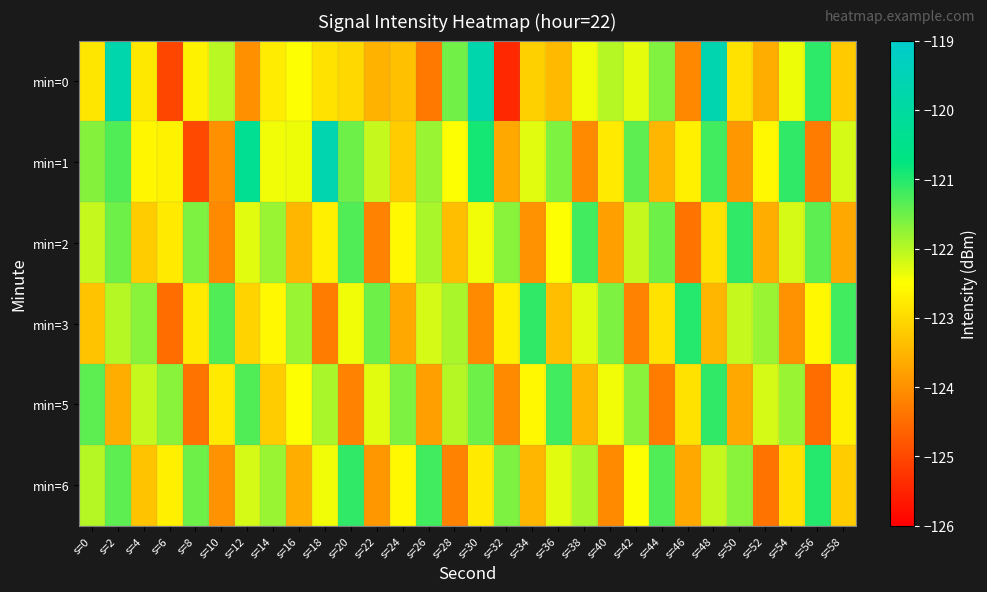

What is the total value across all series at s=44?

-735.2